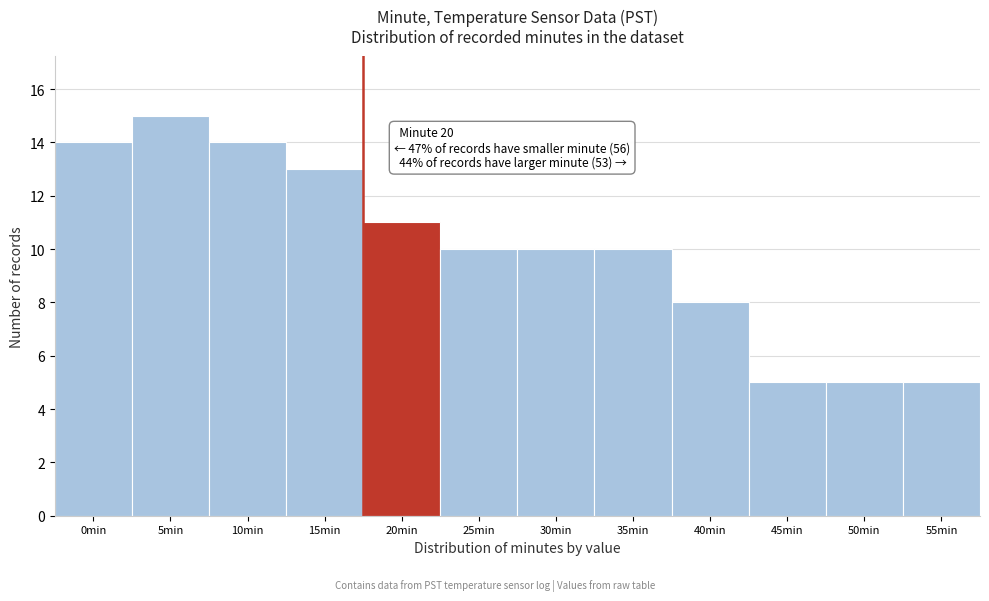

Reading left to right, extract all data points from this chart.

14	15	14	13	11	10	10	10	8	5	5	5